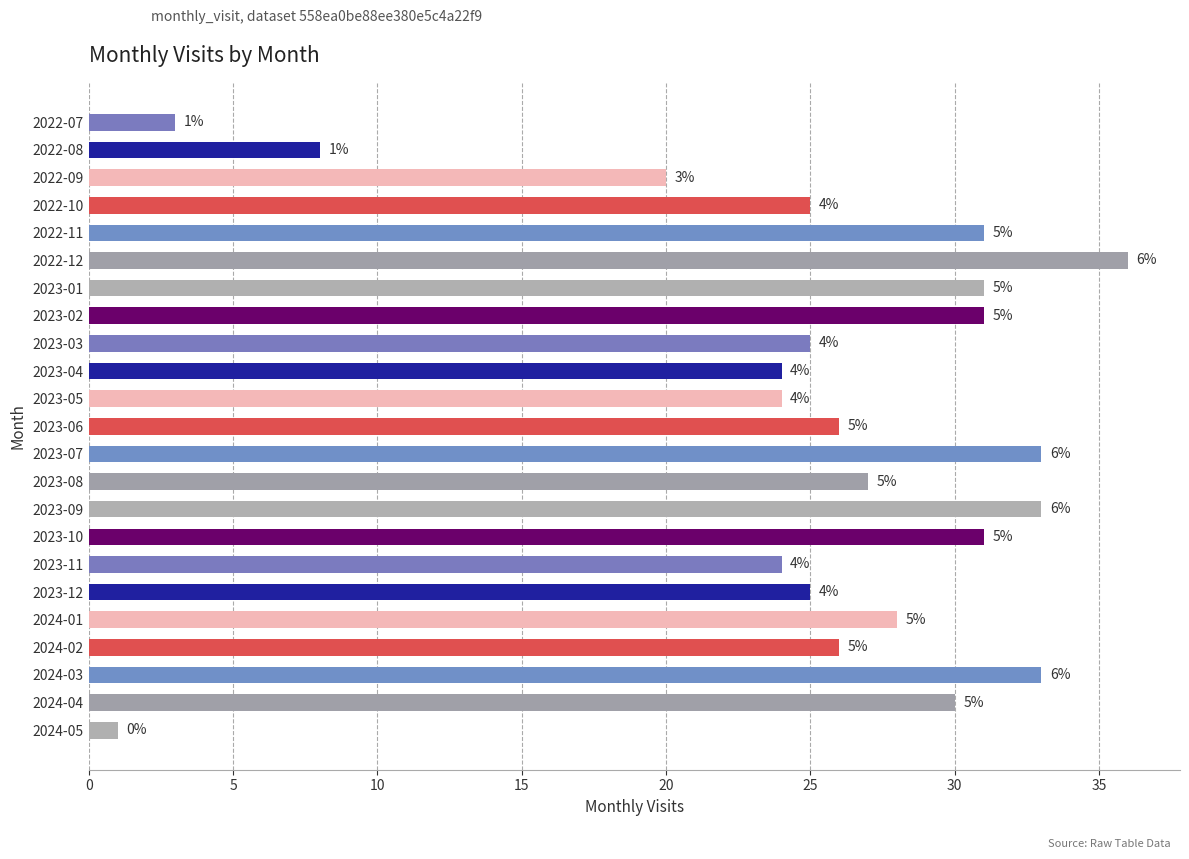

Does the chart contain any negative values?

No